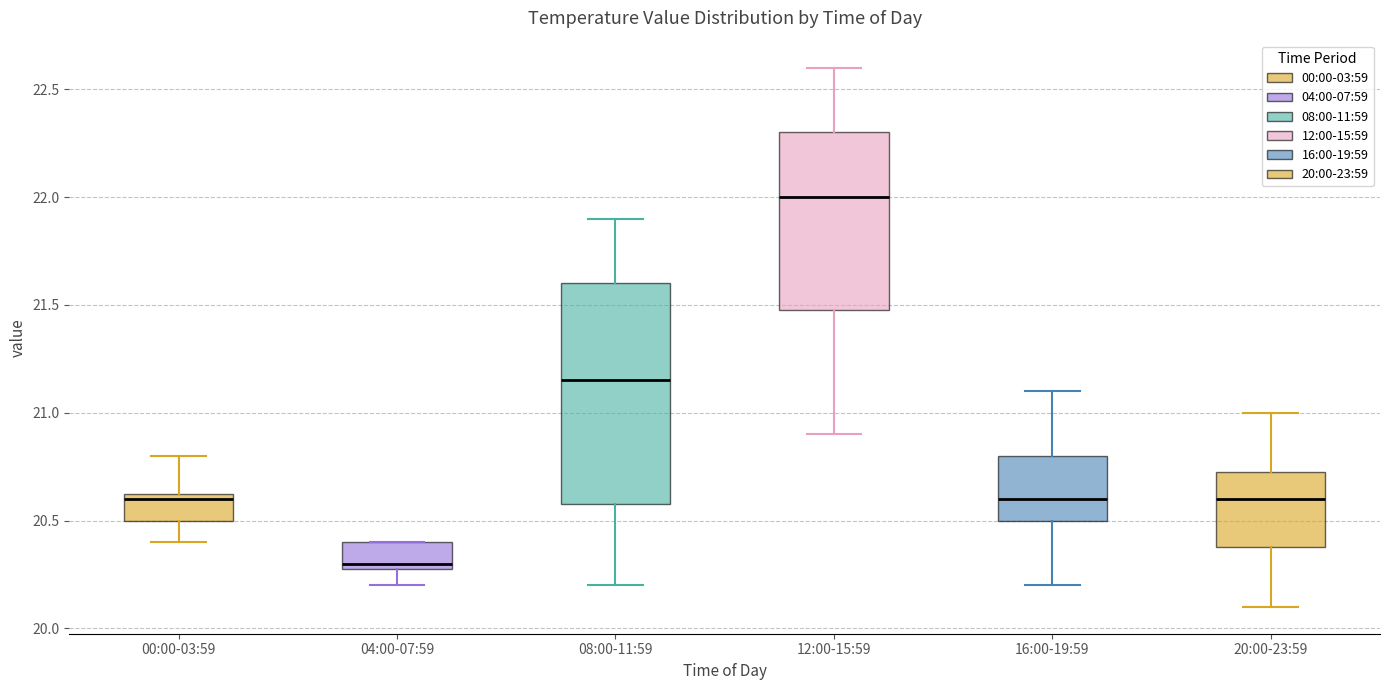

Reading left to right, read every box against the y-axis: the position of its median line, the range the box covers, and the ends of its whiskers. The values are not printed on the chart, so give them approximately, as read against the axis.

00:00-03:59: median 20.60, box 20.50 to 20.65, whiskers 20.40 to 20.80
04:00-07:59: median 20.30 (just above the box's lower edge), box 20.30 to 20.40, whiskers 20.20 to 20.40
08:00-11:59: median 21.15, box 20.60 to 21.60, whiskers 20.20 to 21.90
12:00-15:59: median 22.00, box 21.50 to 22.30, whiskers 20.90 to 22.60
16:00-19:59: median 20.60, box 20.50 to 20.80, whiskers 20.20 to 21.10
20:00-23:59: median 20.60, box 20.40 to 20.75, whiskers 20.10 to 21.00